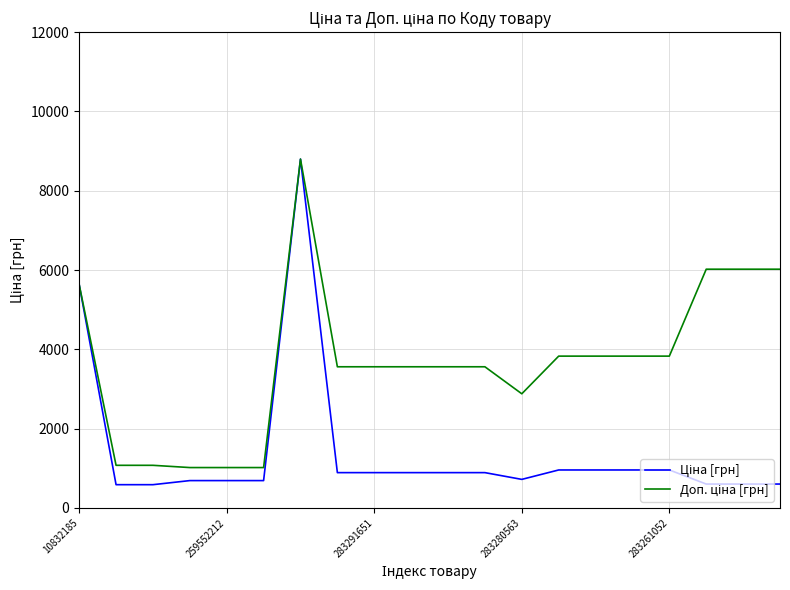

What is the greatest value displayed?

8797.6